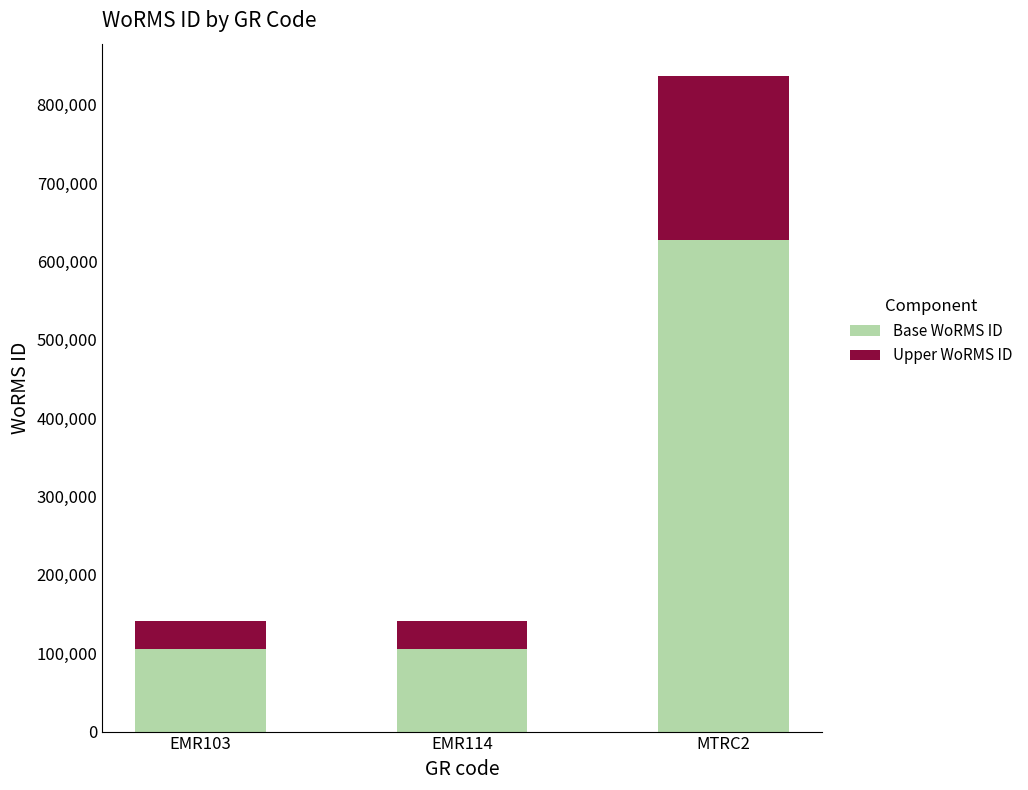

At which category is the sum across all series the highest?

MTRC2